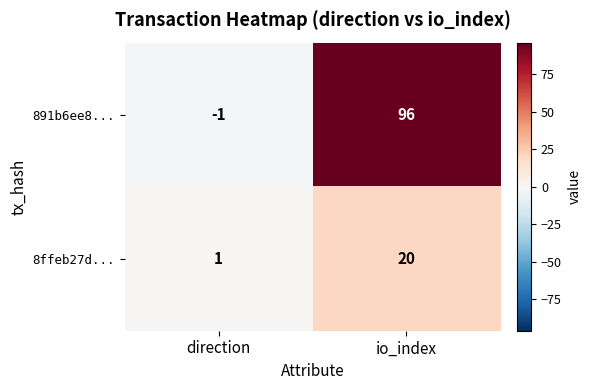

How many positive values does the 891b6ee8... series have?

1